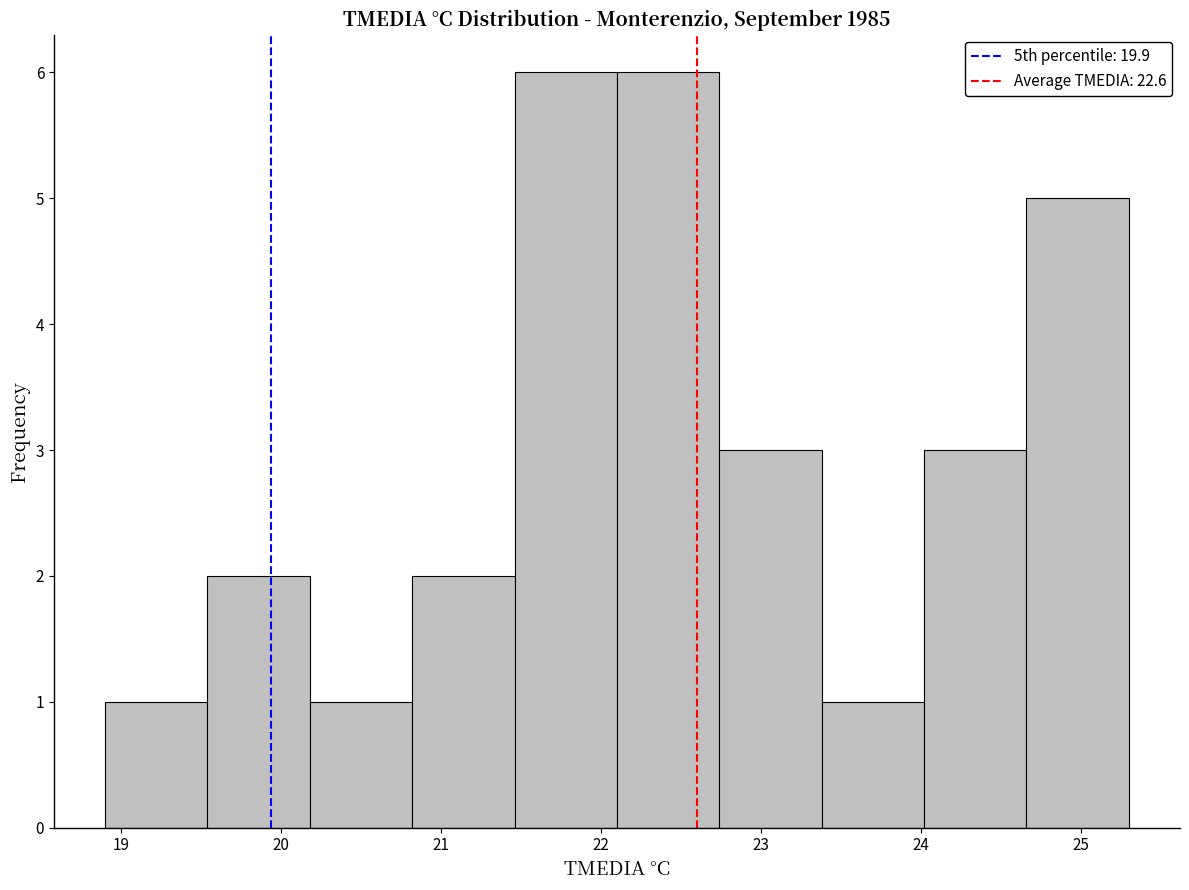

Reading left to right, transcribe this chart: for each bar, give the range it covers on the x-axis and its height. Neither the bar edges nor the heights are printed on the chart, so give them approximately, as read against the axes.

18.90 to 19.54: 1
19.54 to 20.18: 2
20.18 to 20.82: 1
20.82 to 21.46: 2
21.46 to 22.10: 6
22.10 to 22.74: 6
22.74 to 23.38: 3
23.38 to 24.02: 1
24.02 to 24.66: 3
24.66 to 25.30: 5